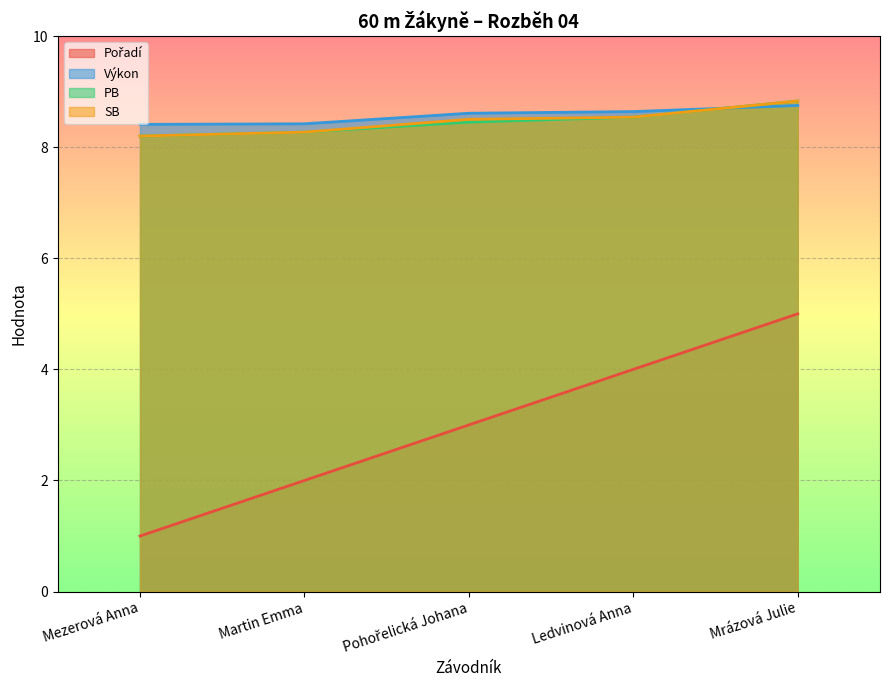

Reading left to right, list all the values displayed in this chart.

Pořadí: 1.0	2.0	3.0	4.0	5.0
Výkon: 8.4	8.4	8.6	8.6	8.8
PB: 8.2	8.3	8.4	8.5	8.8
SB: 8.2	8.3	8.5	8.5	8.8